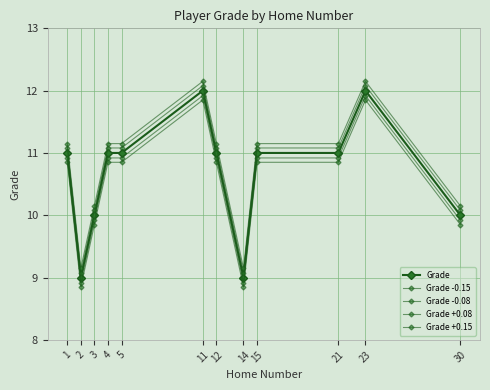

Rank the series by their average value, from lowest to highest.

Grade -0.15, Grade -0.08, Grade, Grade +0.08, Grade +0.15